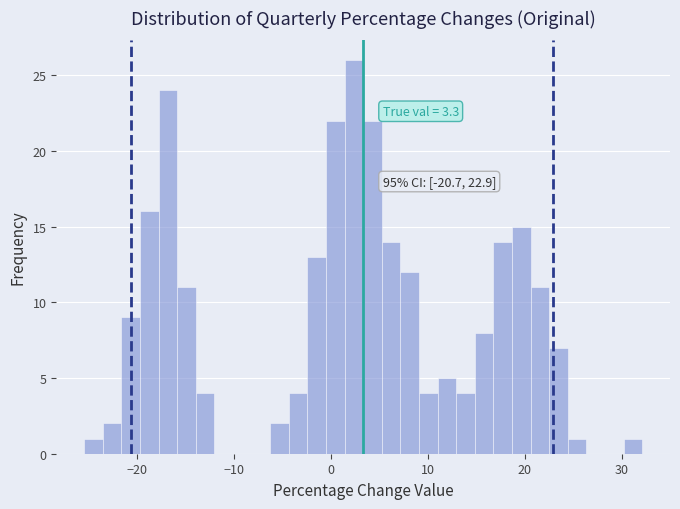

Around what value on the x-axis is the tallest bar? Give the approximate position of its centre, as read against the axis.

2